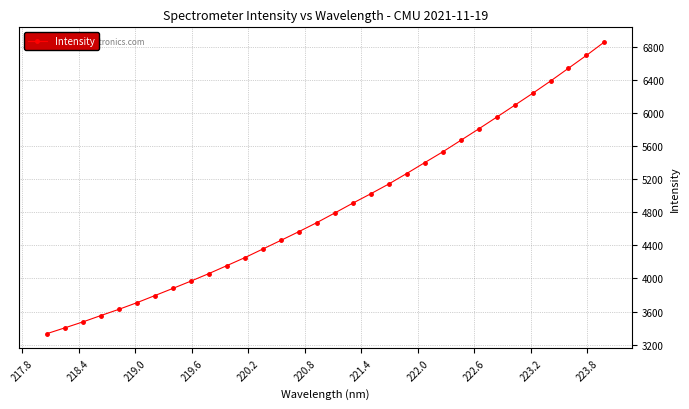

What is the value of the 22nd point from the left?

5400.7